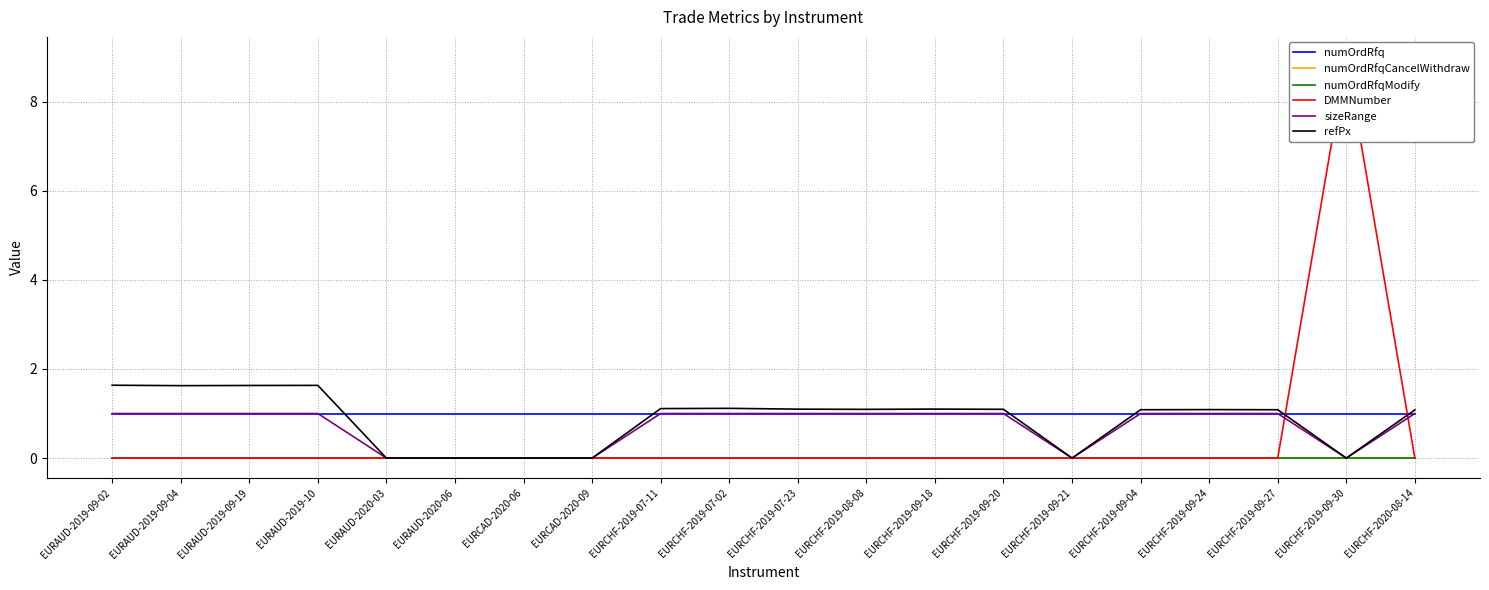

At which label is numOrdRfqCancelWithdraw closest to 0?

EURAUD-2019-09-02